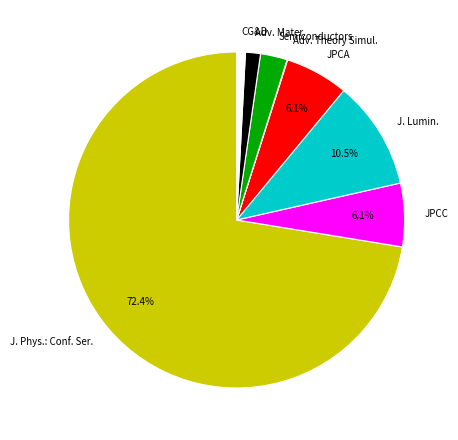

Is Adv. Mater. the majority of the pie?

No